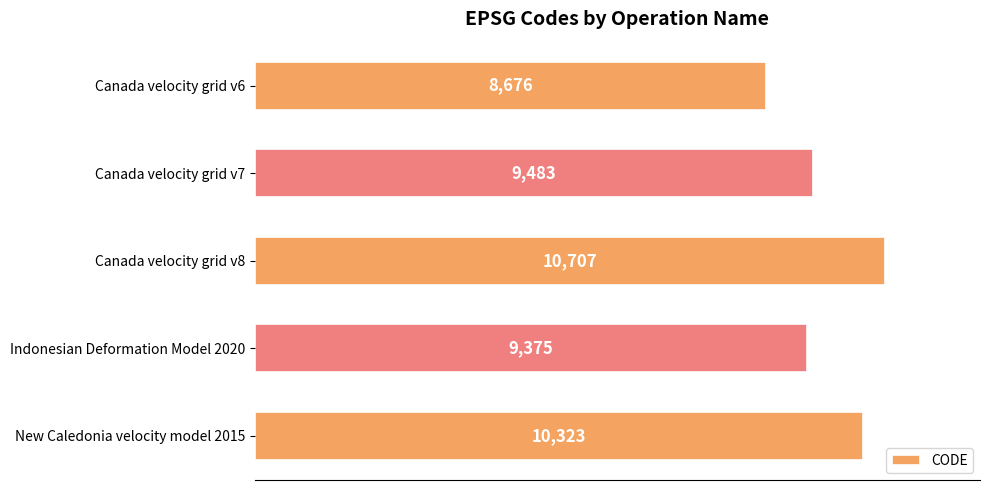

True or false: the data shows 8676 at Canada velocity grid v6.

True